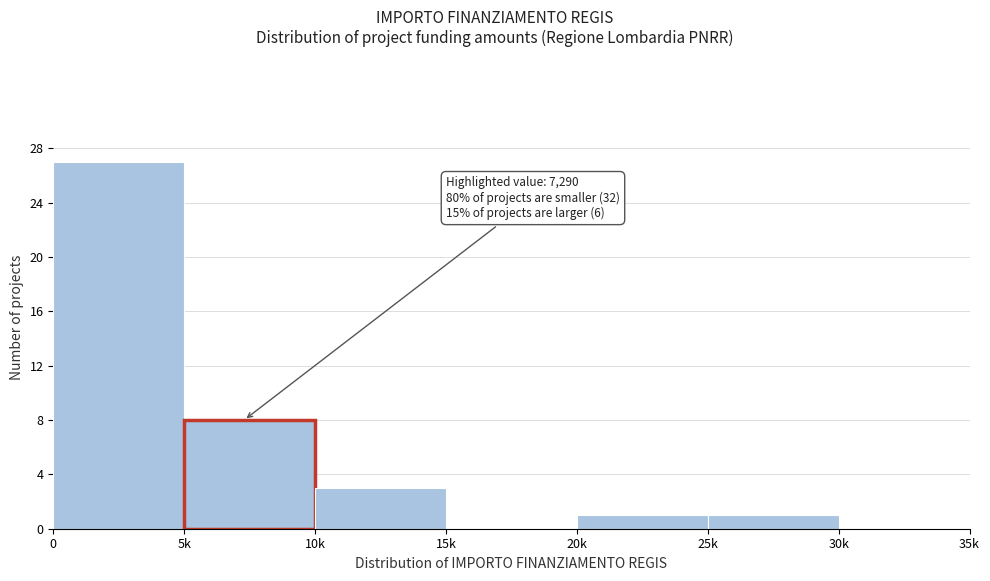

Reading left to right, transcribe all the data shown in this chart.

0=27	5k=8	10k=3	15k=0	20k=1	25k=1	30k=0